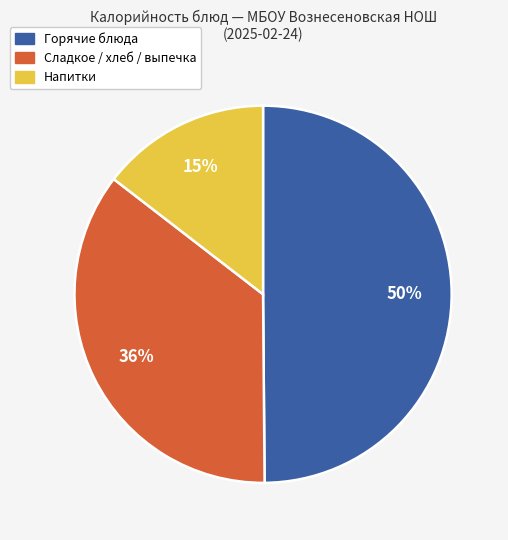

How many segments does this pie chart have?

3